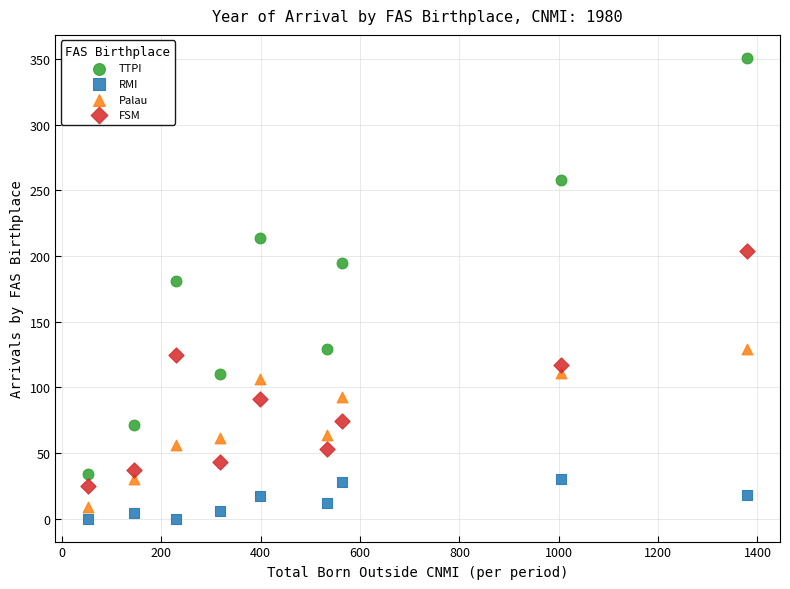

What are all the series names shown in the legend?

TTPI, RMI, Palau, FSM